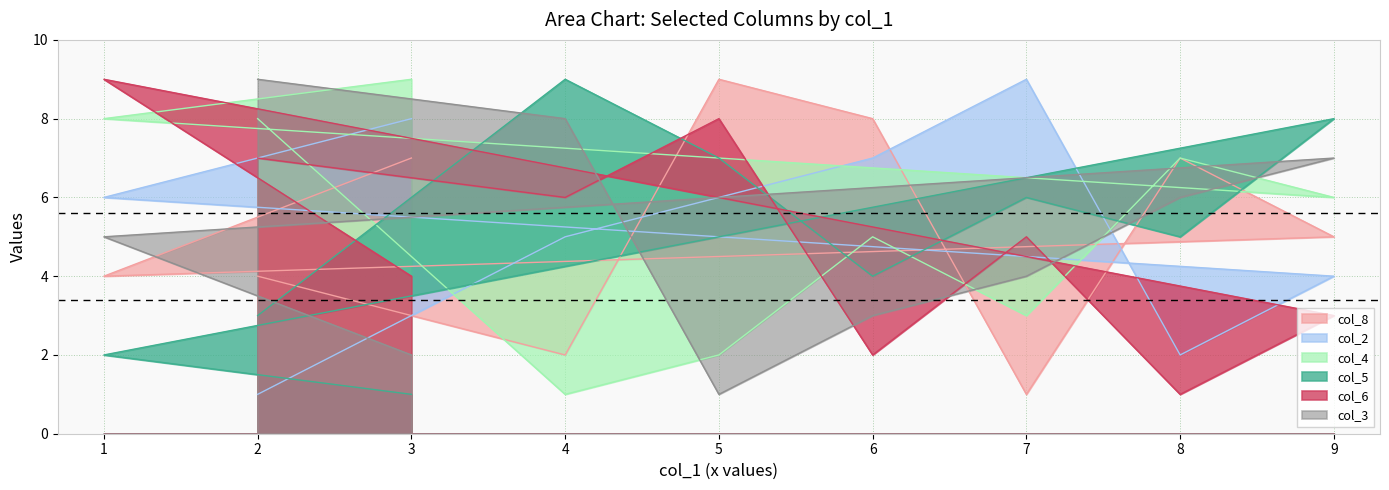

At which category is the sum across all series the highest?

1